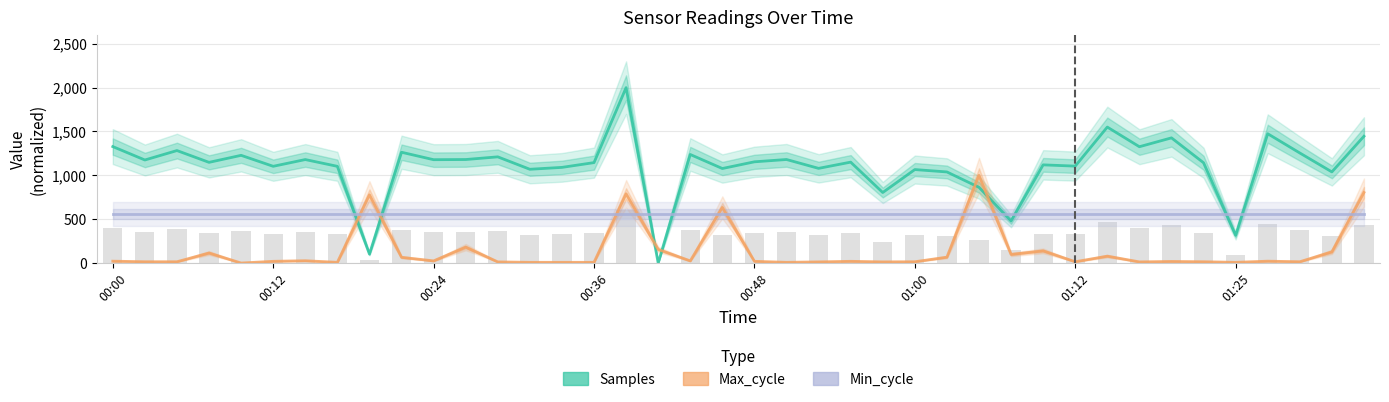

Between 16 and 01:00, which is larger?

16